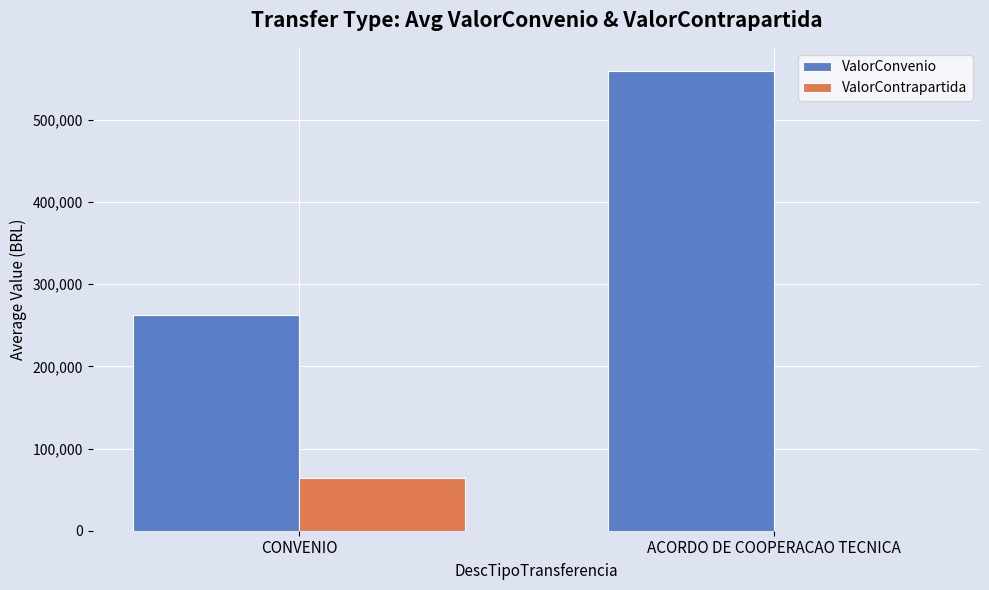

Is it true that ValorConvenio equals 262797.1 at CONVENIO?

True